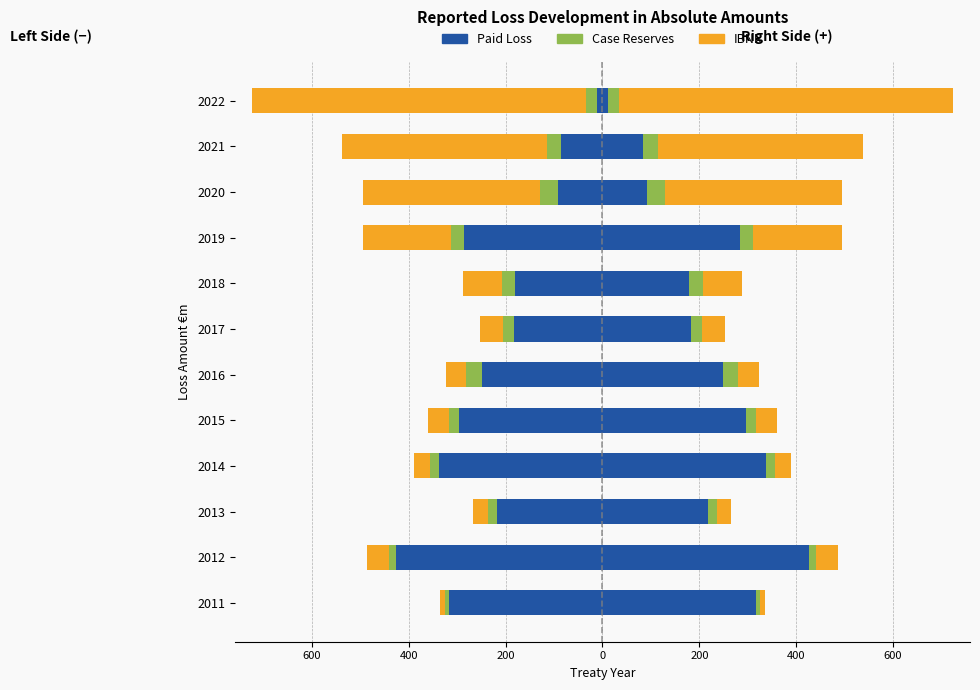

What is the difference between the second highest and minimum values in the Case Reserves series?

21.3